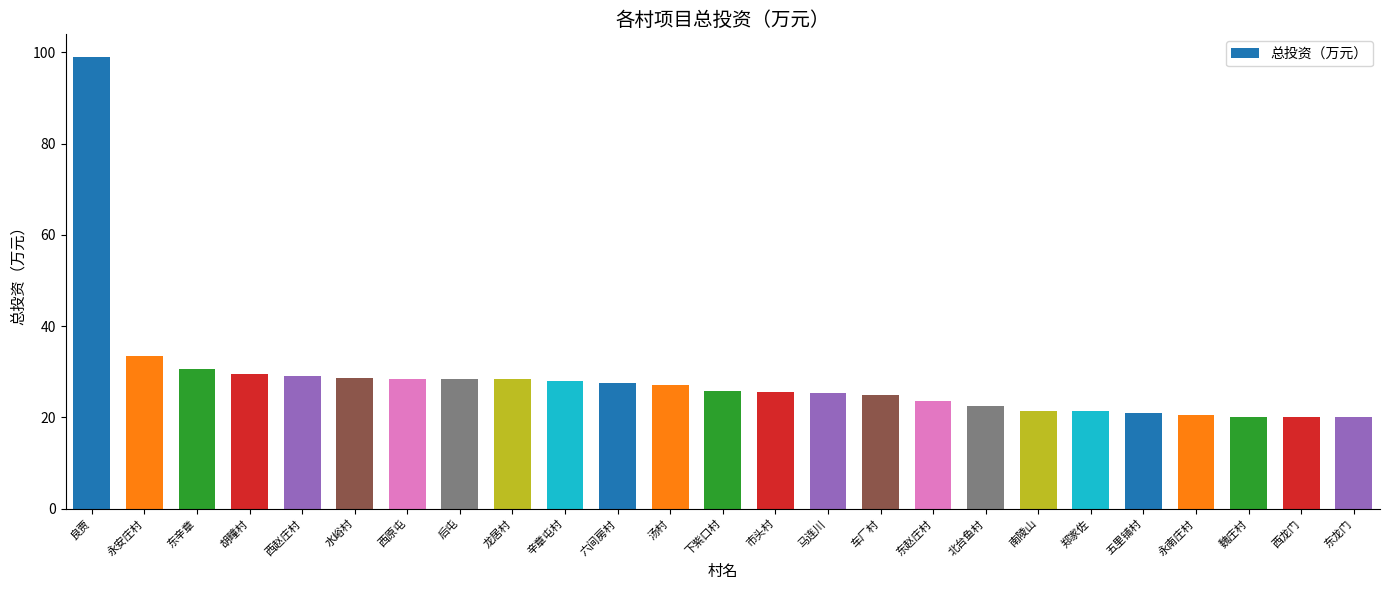

How many categories are shown in the chart?

25